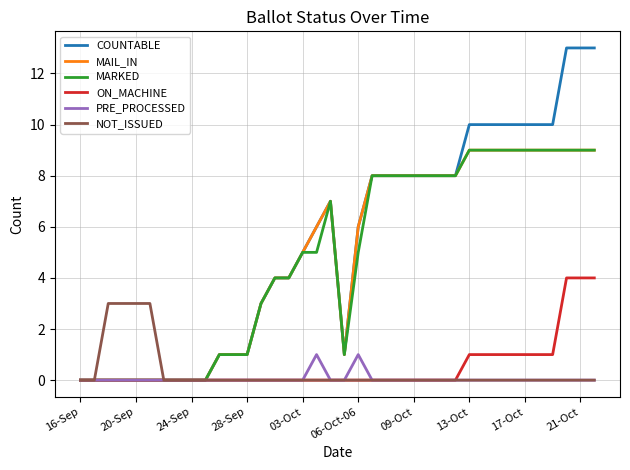

Which series has the largest range (max minus min)?

COUNTABLE